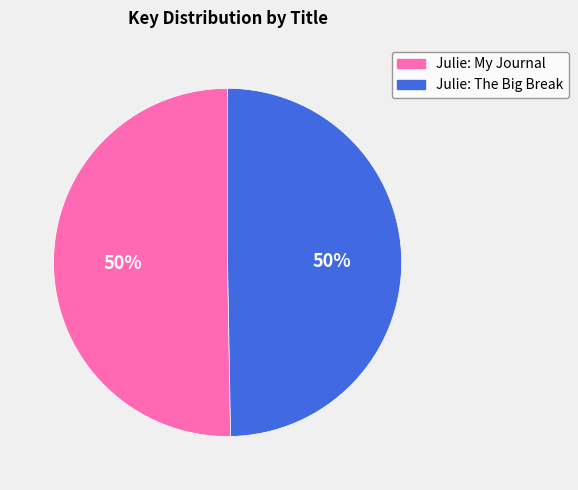

Approximately how many times larger is the value at Julie: My Journal compared to Julie: The Big Break?

1.0